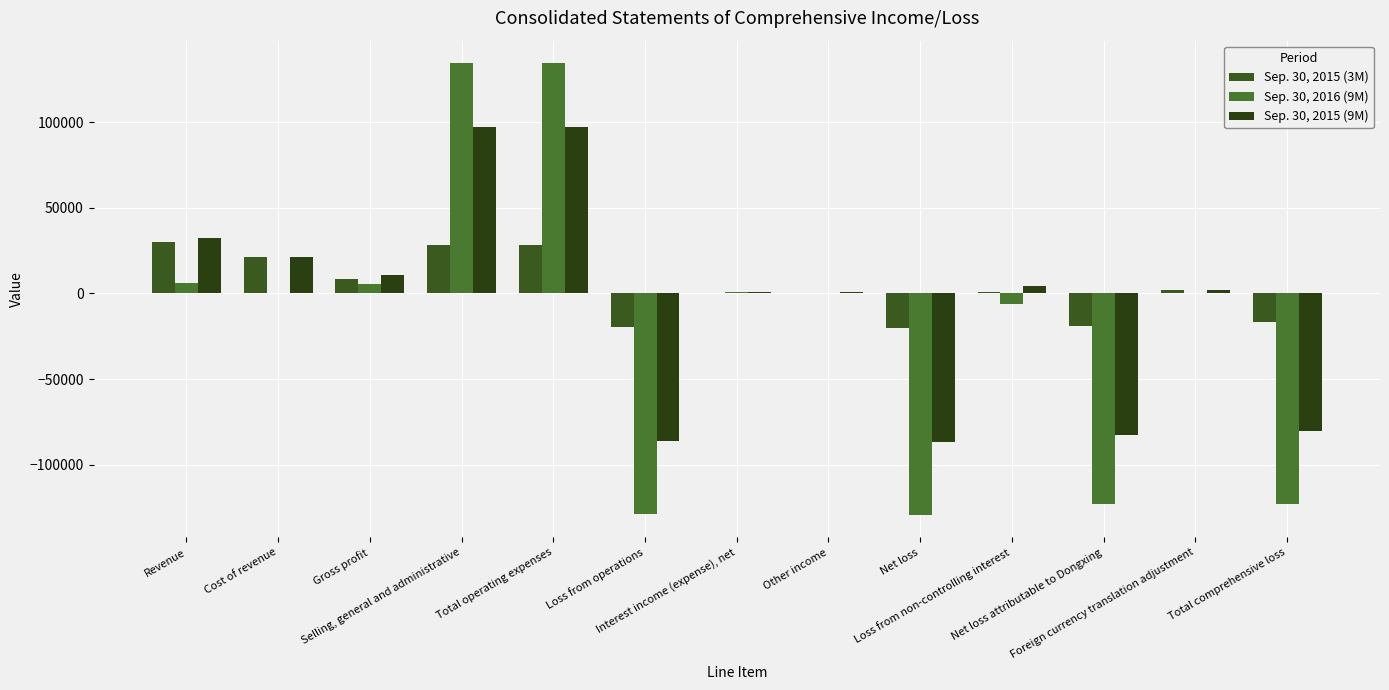

The value of Sep. 30, 2016 (9M) at Foreign currency translation adjustment is 197. True or false?

True